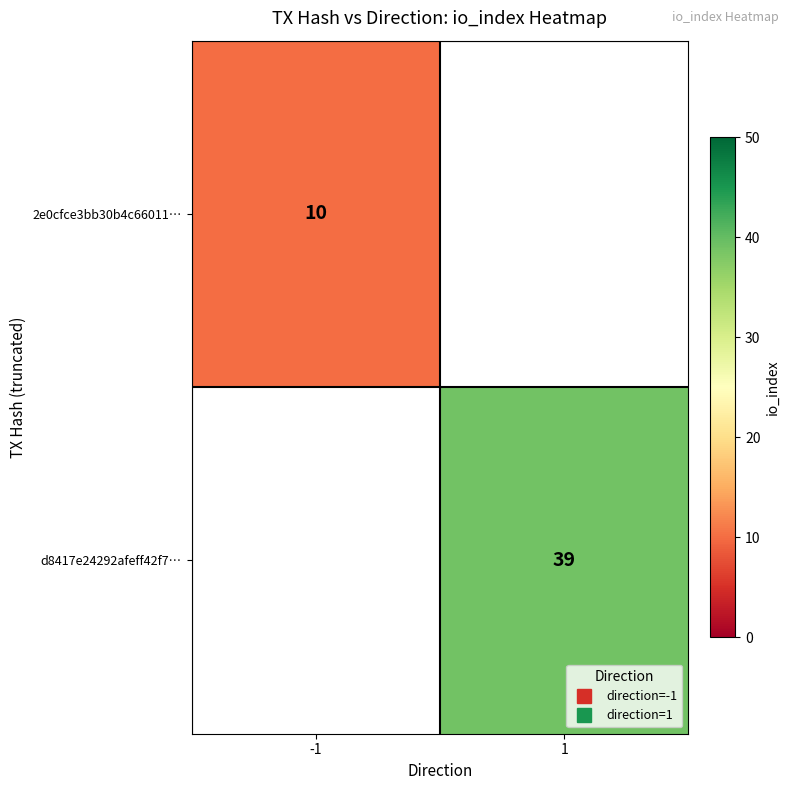

What is the minimum value for 2e0cfce3bb30b4c66011…?

10.0